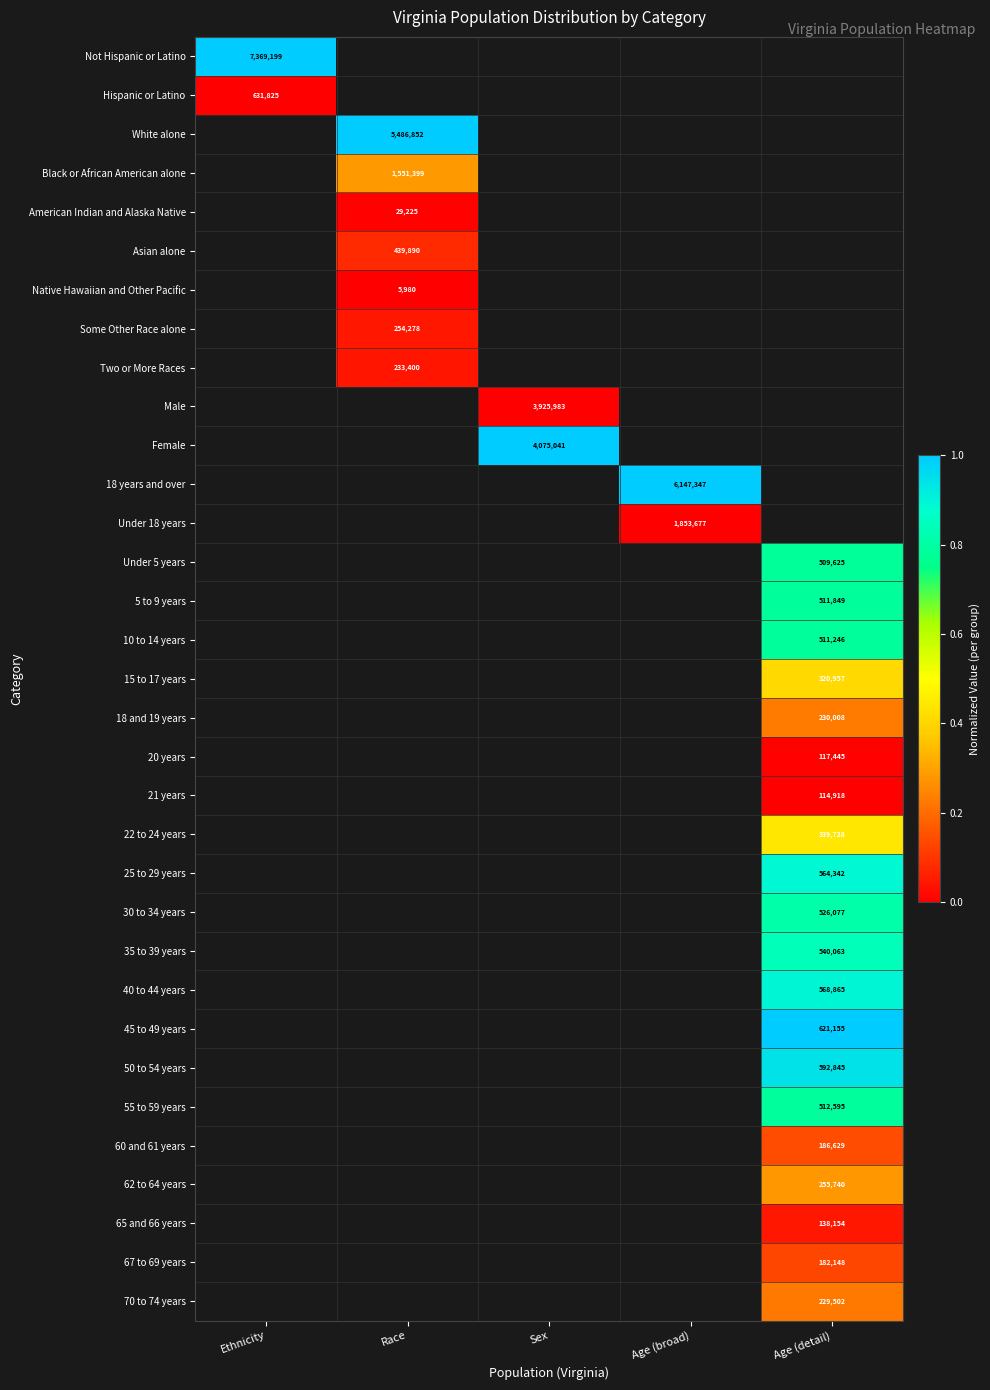

Count the number of data series in this chart.

33